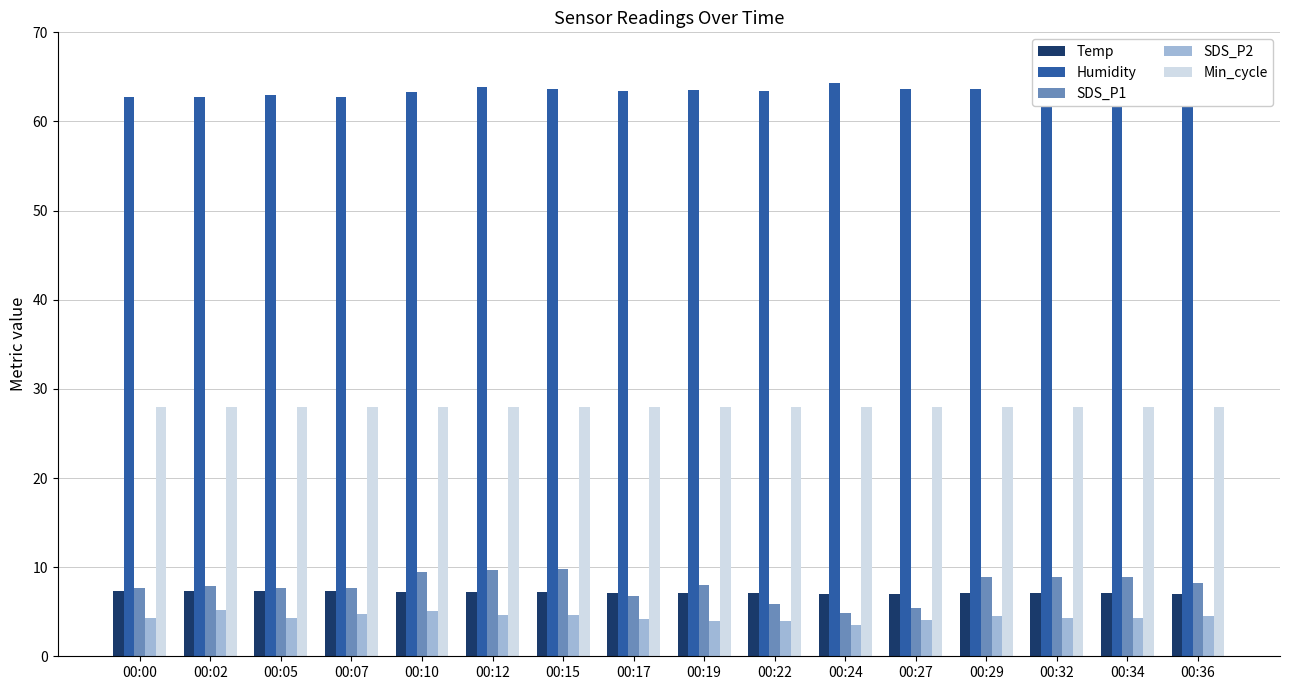

Are the bars grouped side by side (vs. stacked)?

Yes